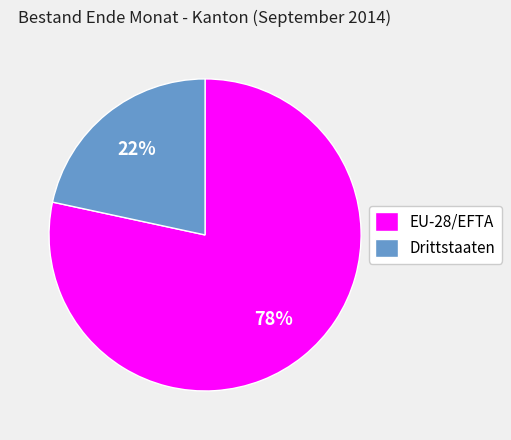

How many slices are in this pie chart?

2